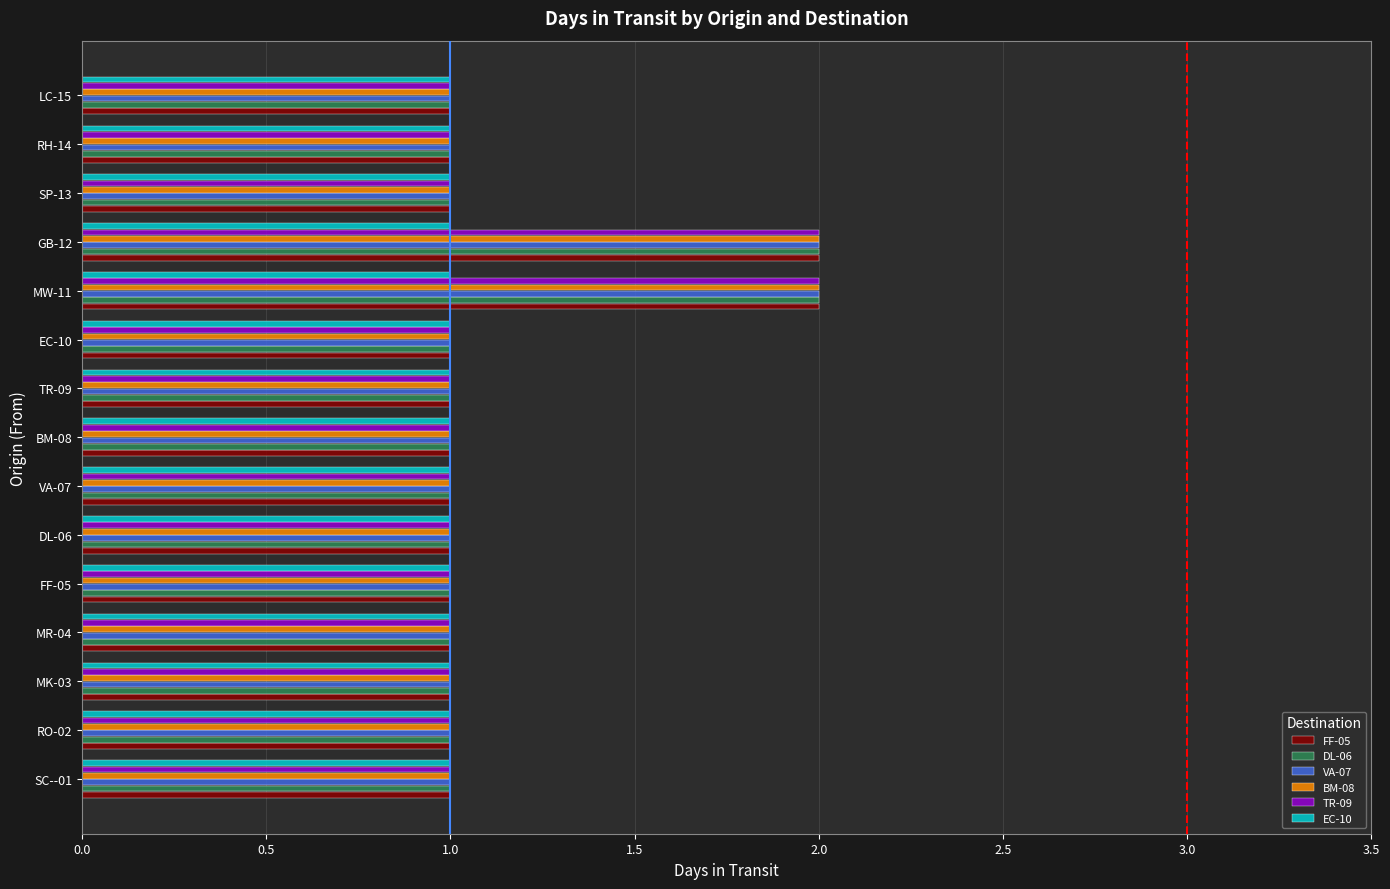

What is the minimum value for EC-10?

1